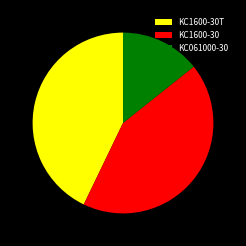

Does KC1600-30T account for over 50% of the chart?

No